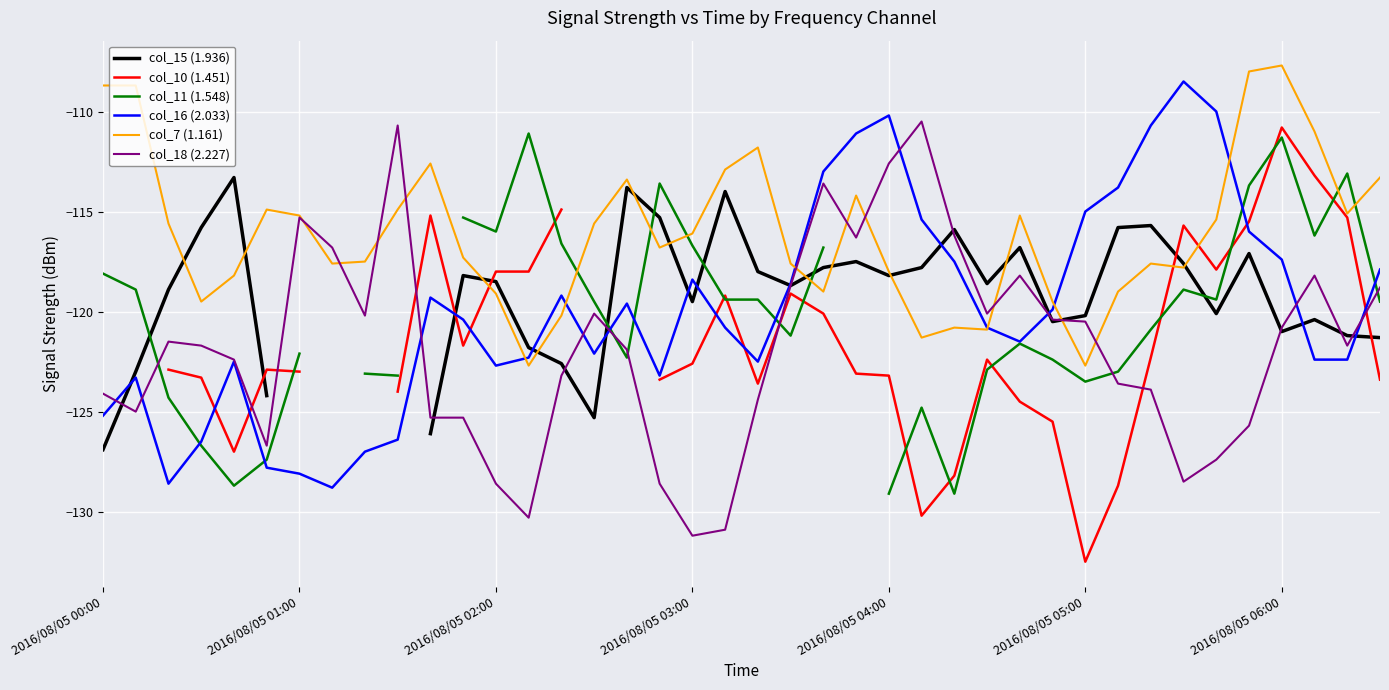

Does the chart display data point markers on the line(s)?

No